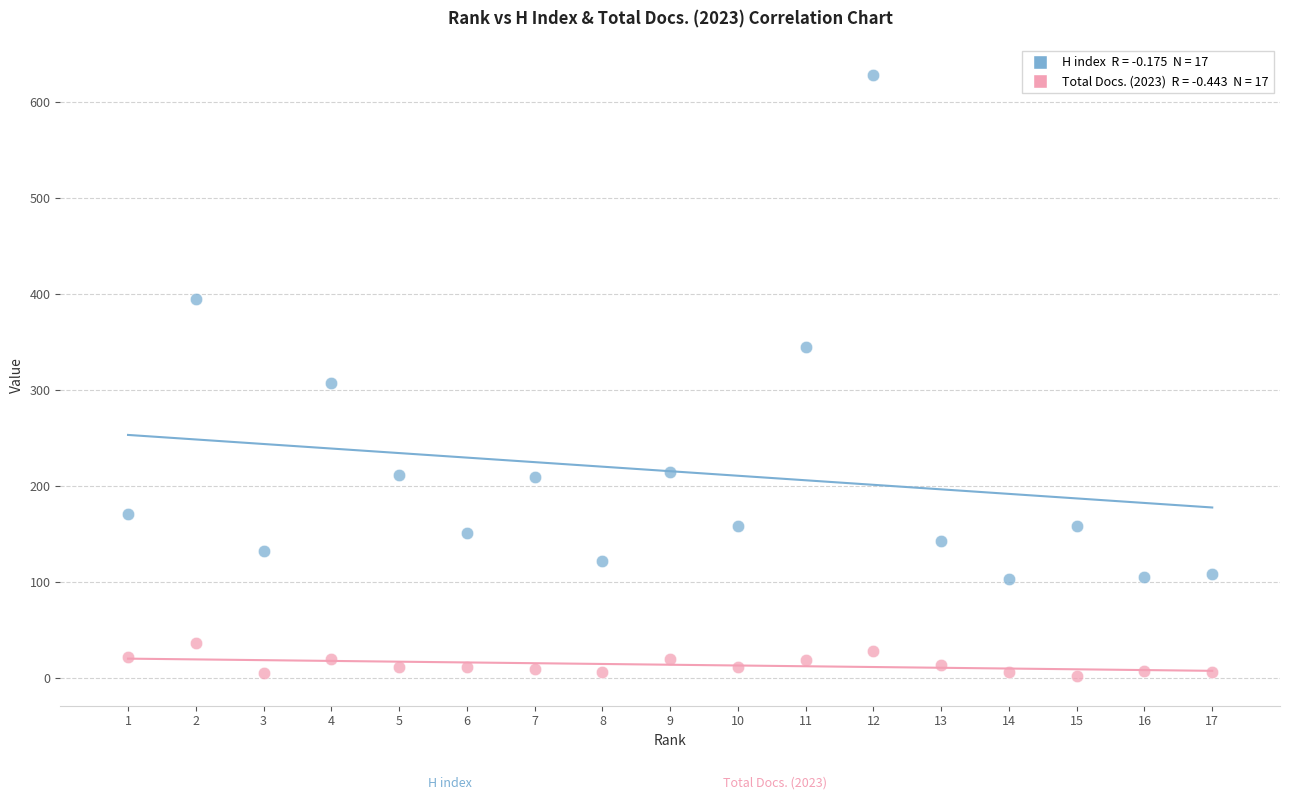

Across all data points, what is the range of Y values (max minus min)?

626